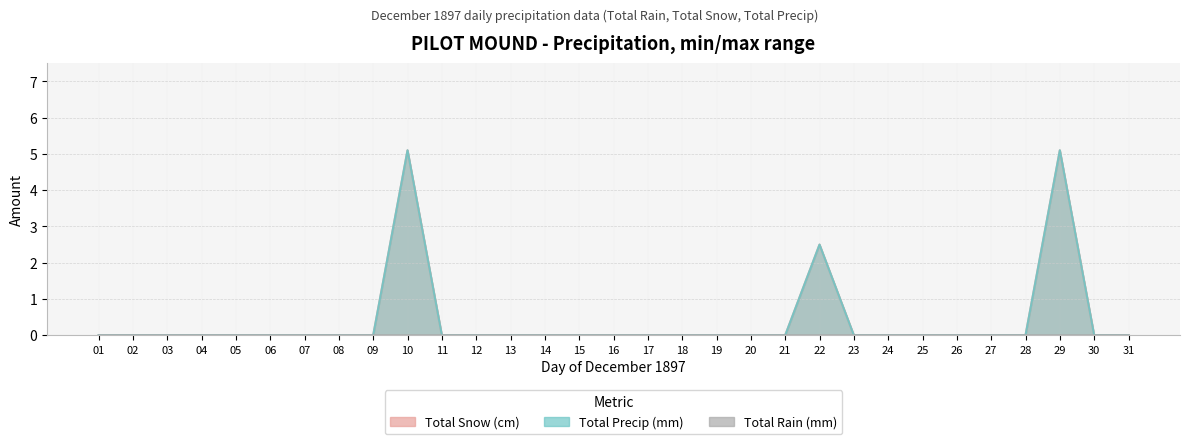

Which series has the largest total across all categories?

Total Snow (cm)